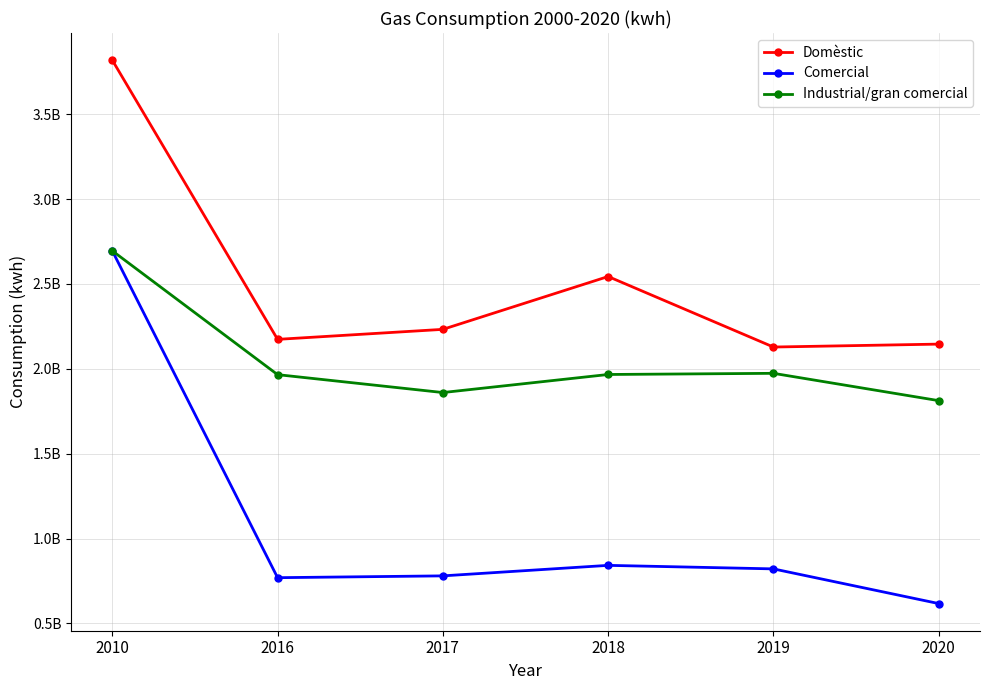

True or false: Domèstic has a value of 2145609514 at 2020.

True